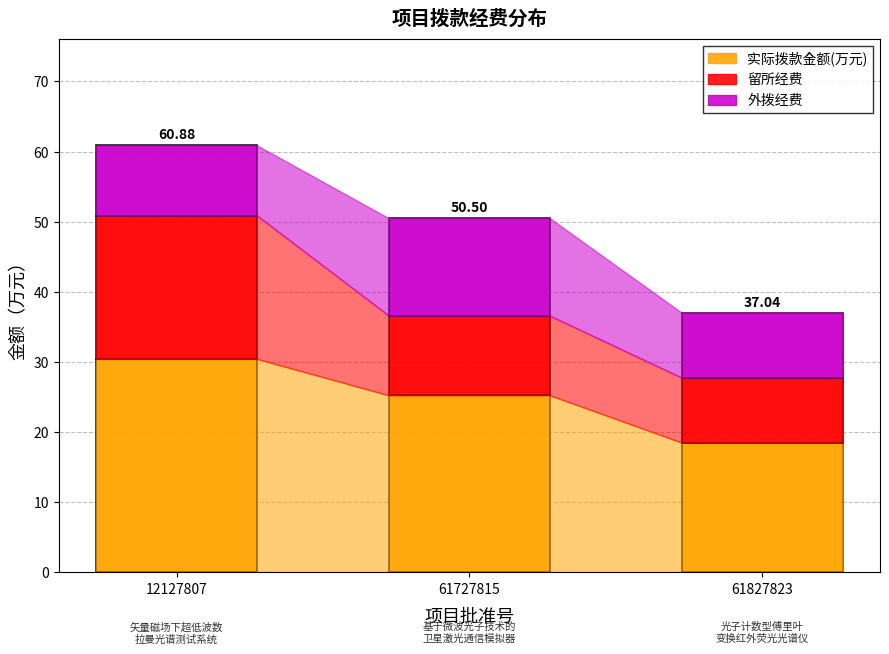

What is the total value across all series at 61827823?

37.0